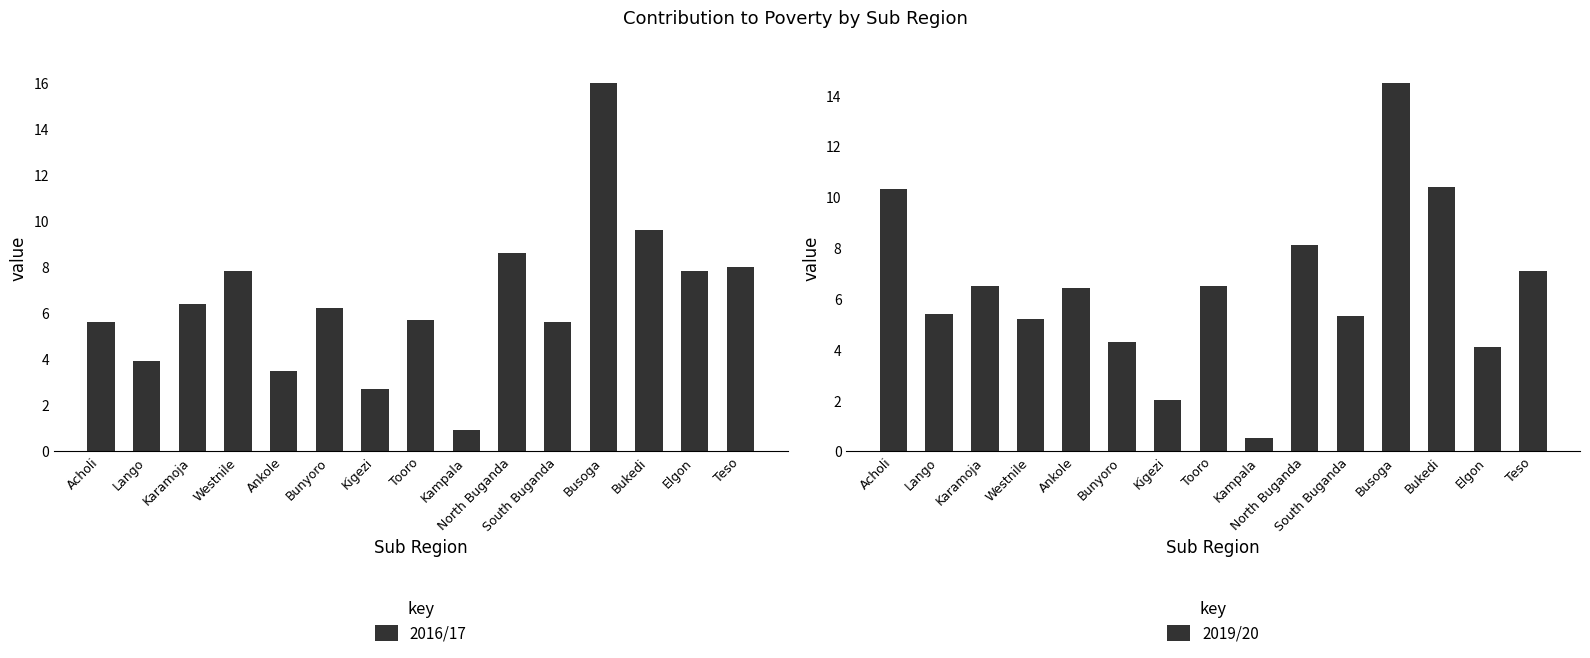

Where does the 2016/17 series first go above 6?

Karamoja